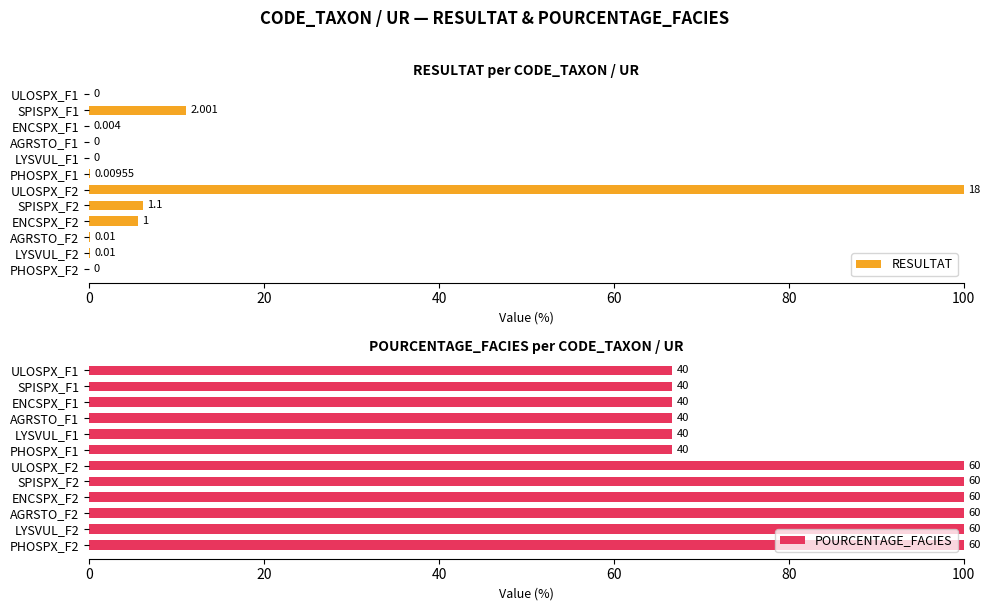

Read the RESULTAT value at ULOSPX_F2.

100.0